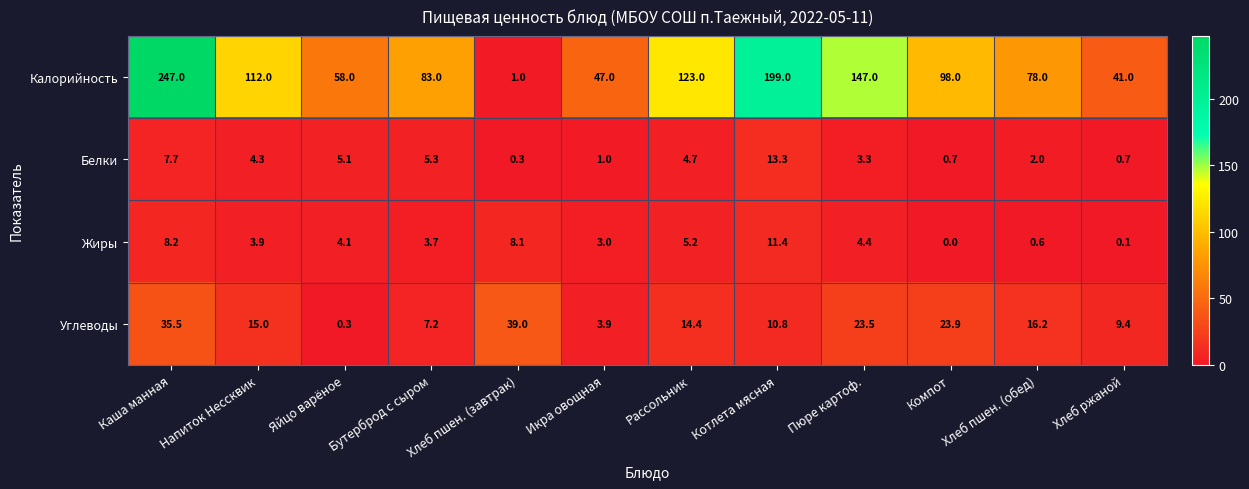

How many categories are shown in the chart?

12